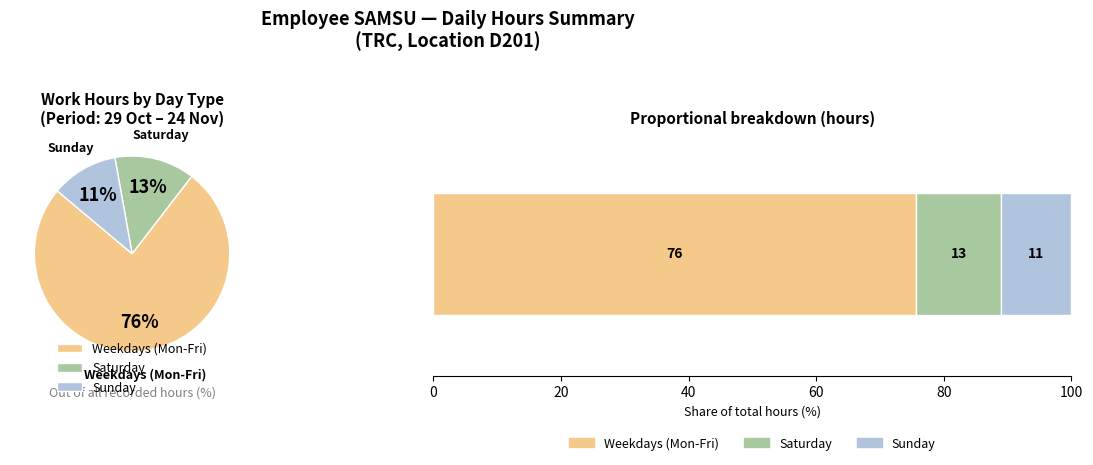

The Tue slice represents 27% of the pie. True or false?

False